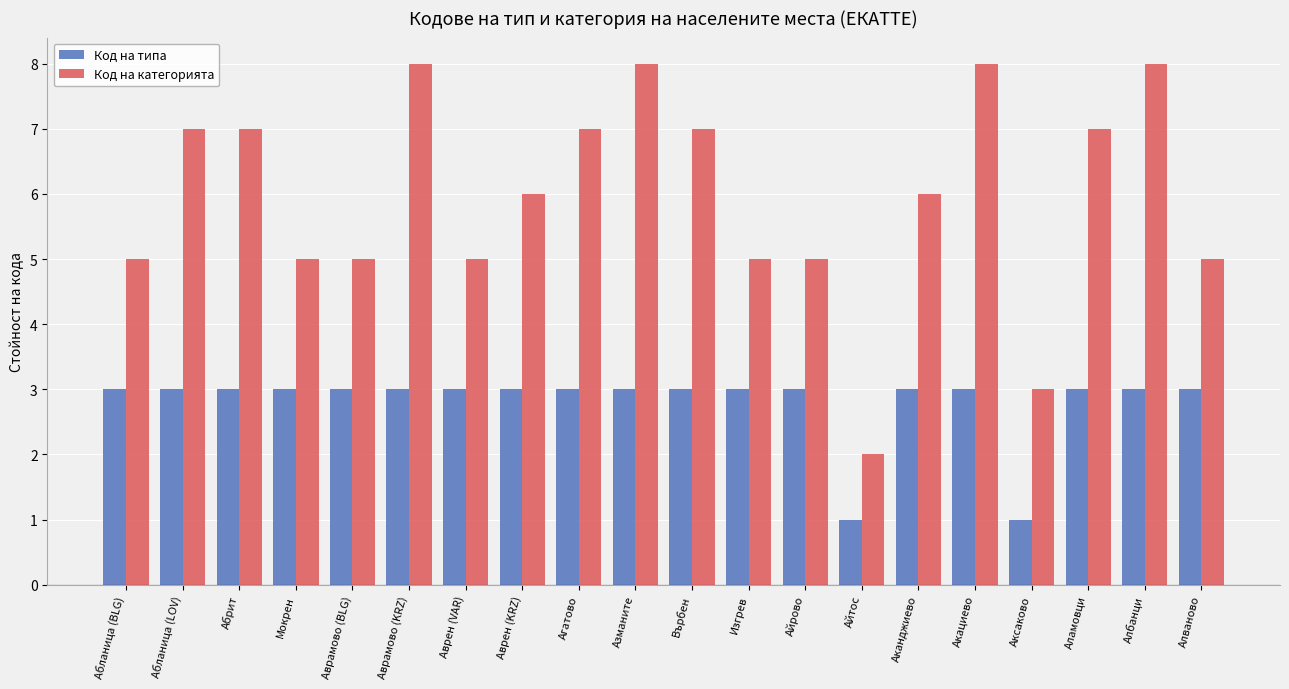

True or false: Код на типа has a value of 3 at Абланица (LOV).

True